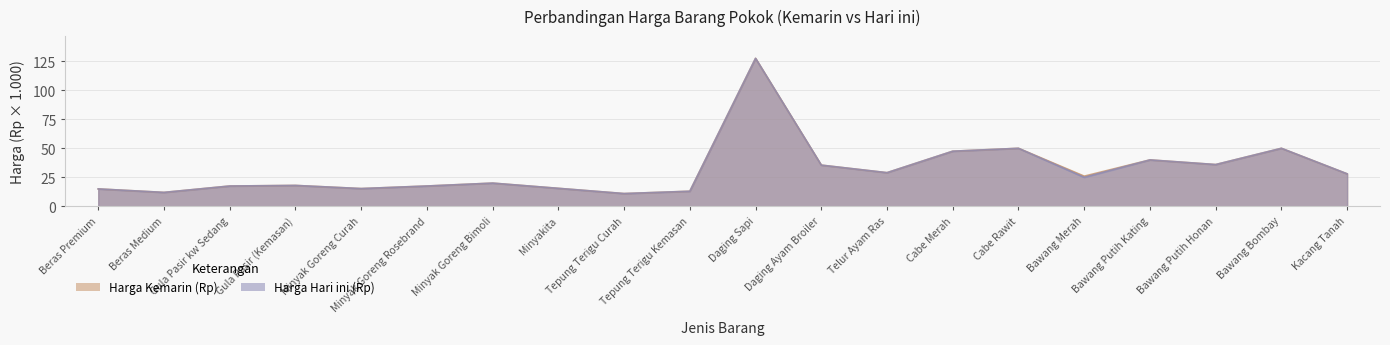

How many interior local valleys does the Harga Kemarin (Rp) series have?

6